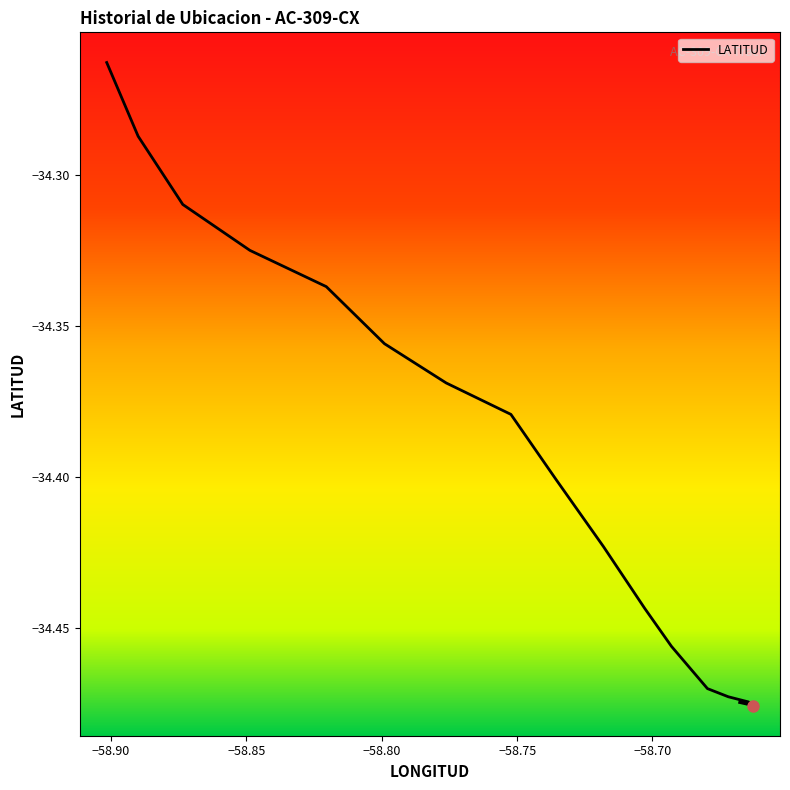

What is the sum of all values?

-688.1